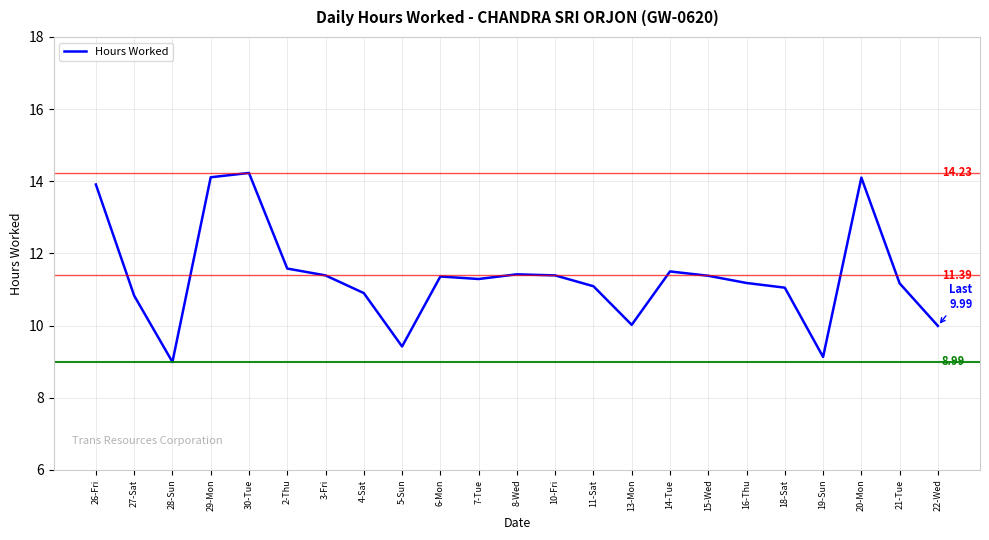

Reading left to right, extract all data points from this chart.

13.9	10.8	9.0	14.1	14.2	11.6	11.4	10.9	9.4	11.4	11.3	11.4	11.4	11.1	10.0	11.5	11.4	11.2	11.1	9.1	14.1	11.2	10.0